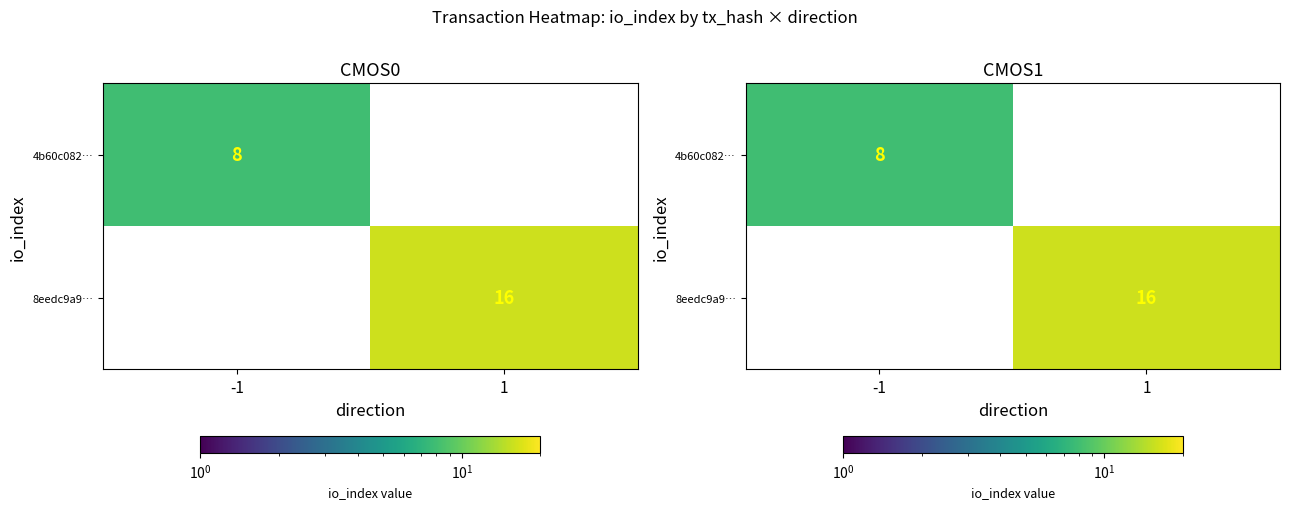

How many positive values does the 4b60c082… series have?

1